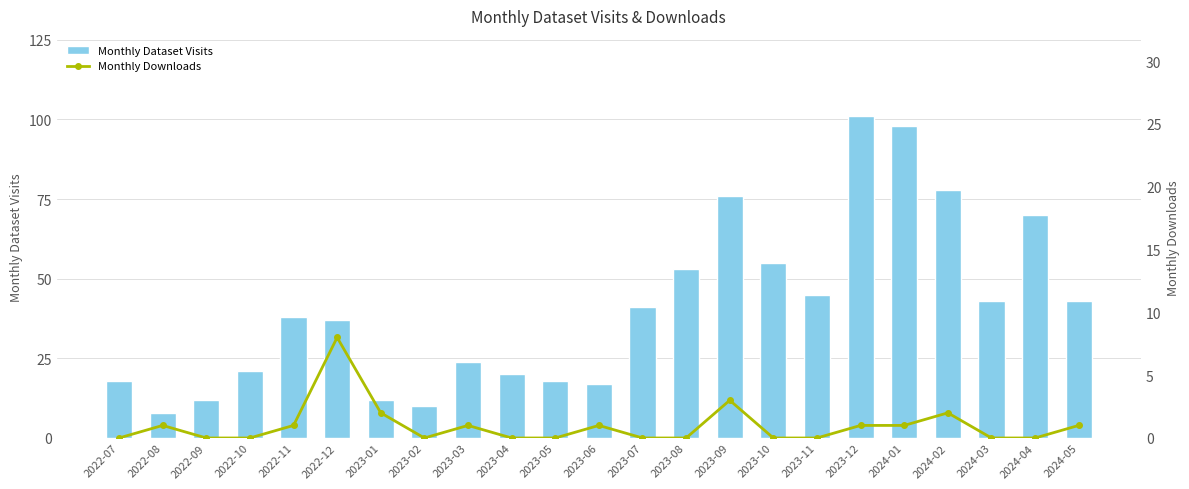

At how many categories does at least one series exceed 3?

23